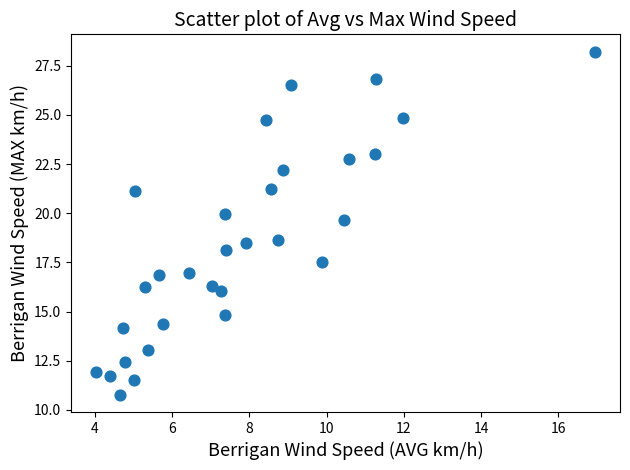

What is the range of Y values (max minus min)?

17.5